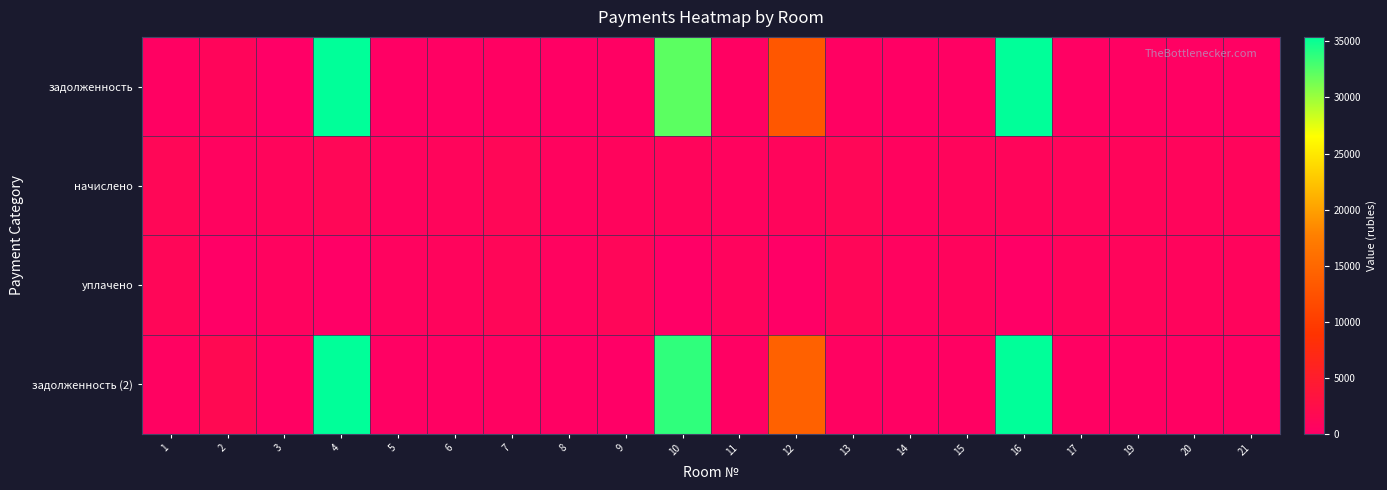

At how many categories does at least one series exceed 6205?

4